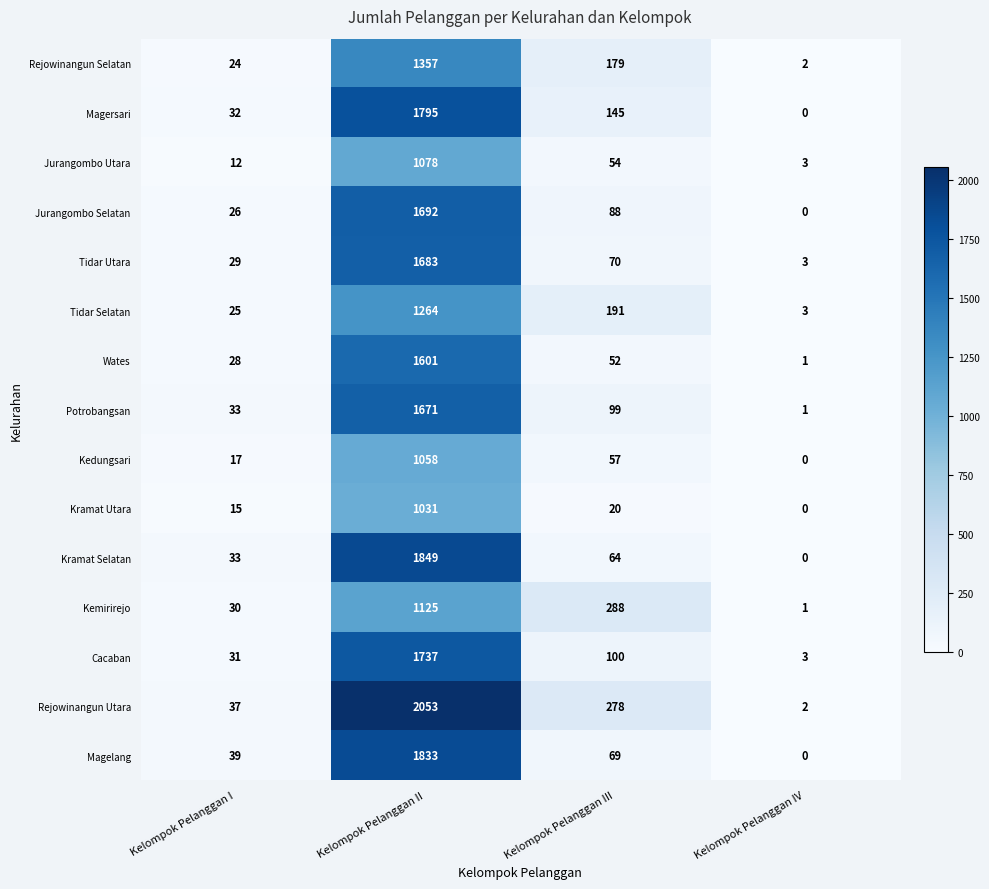

True or false: Cacaban has a value of 1197 at Kelompok Pelanggan II.

False